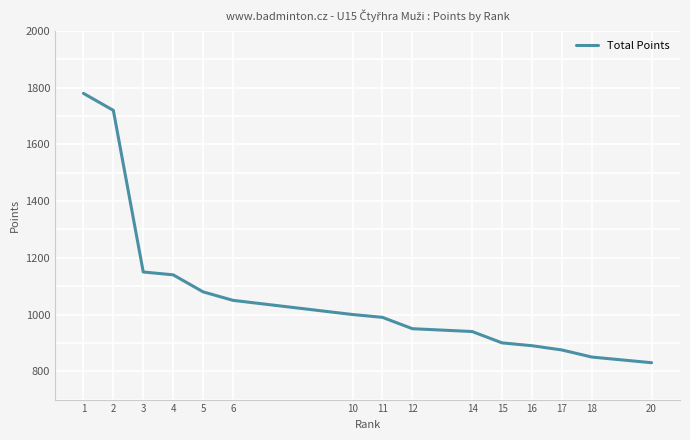

How many series are shown in this chart?

1